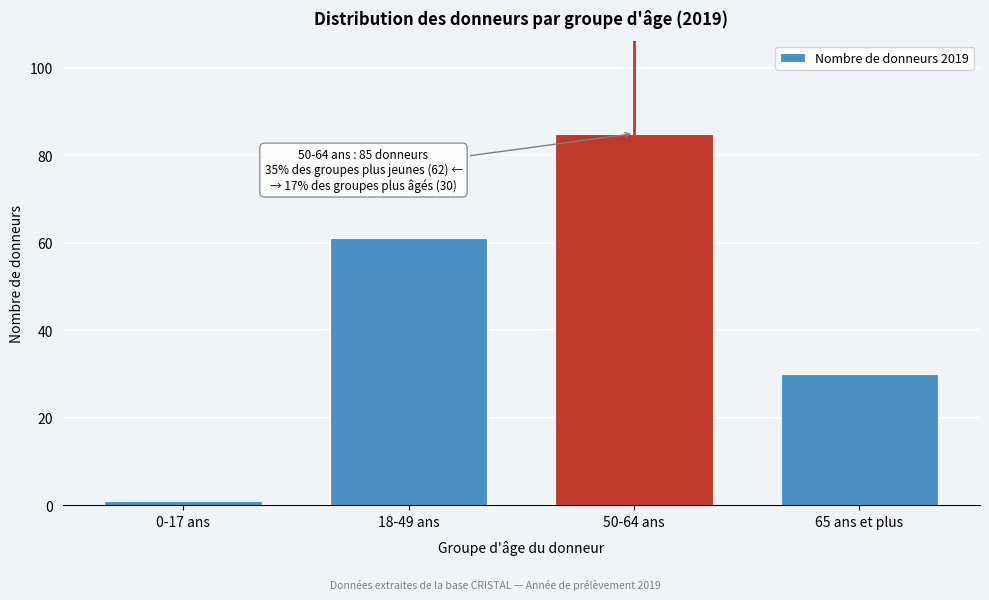

Reading right to left, what are all the values shown in this chart?

30	85	61	1